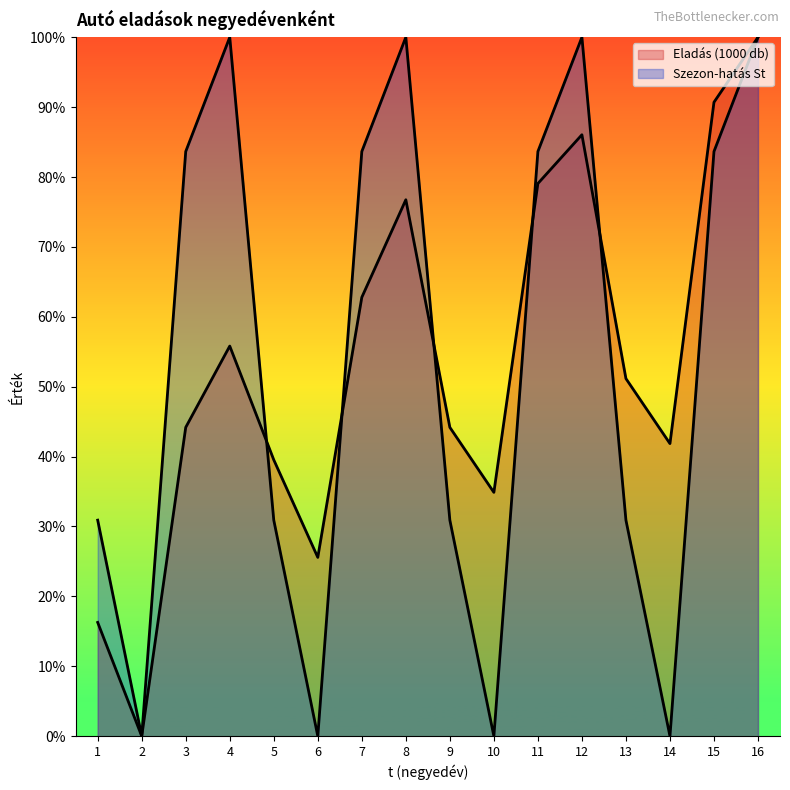

What are all the series names shown in the legend?

Eladás (1000 db), Szezon-hatás St